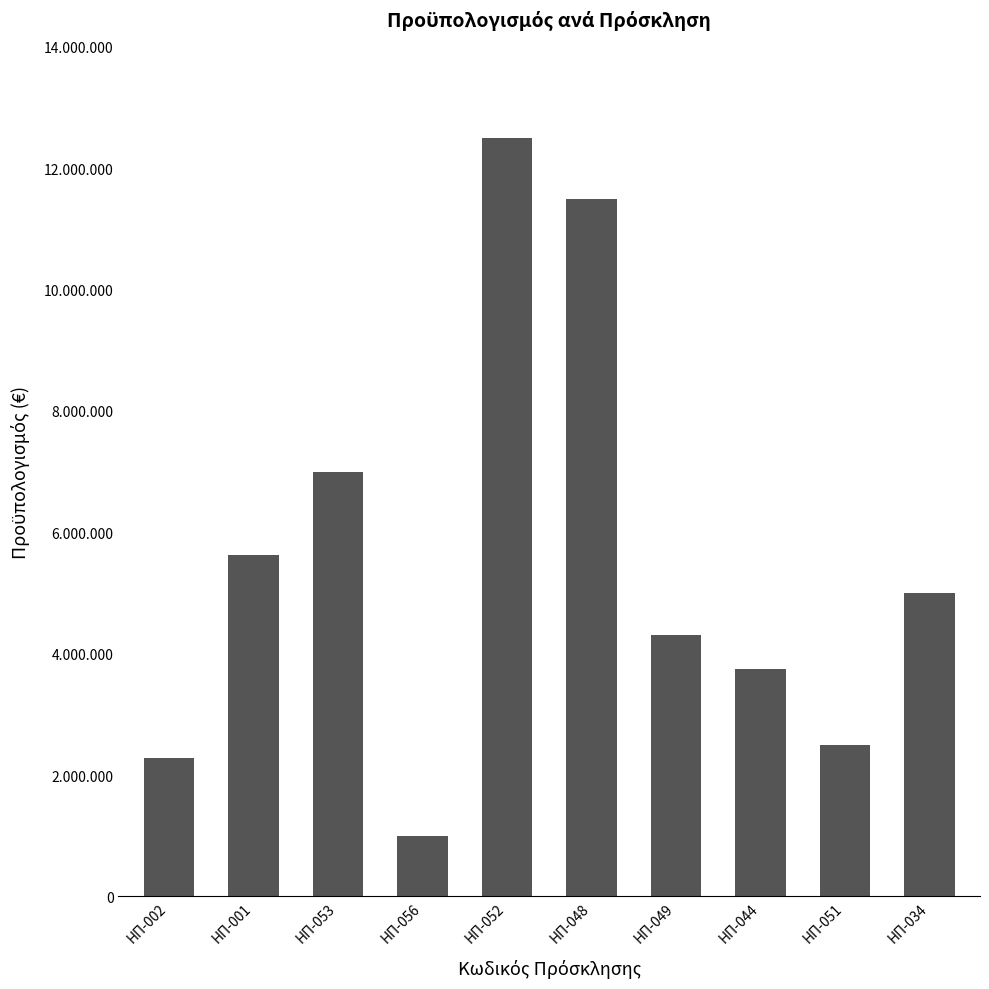

Which label corresponds to the smallest value in the chart?

ΗΠ-056